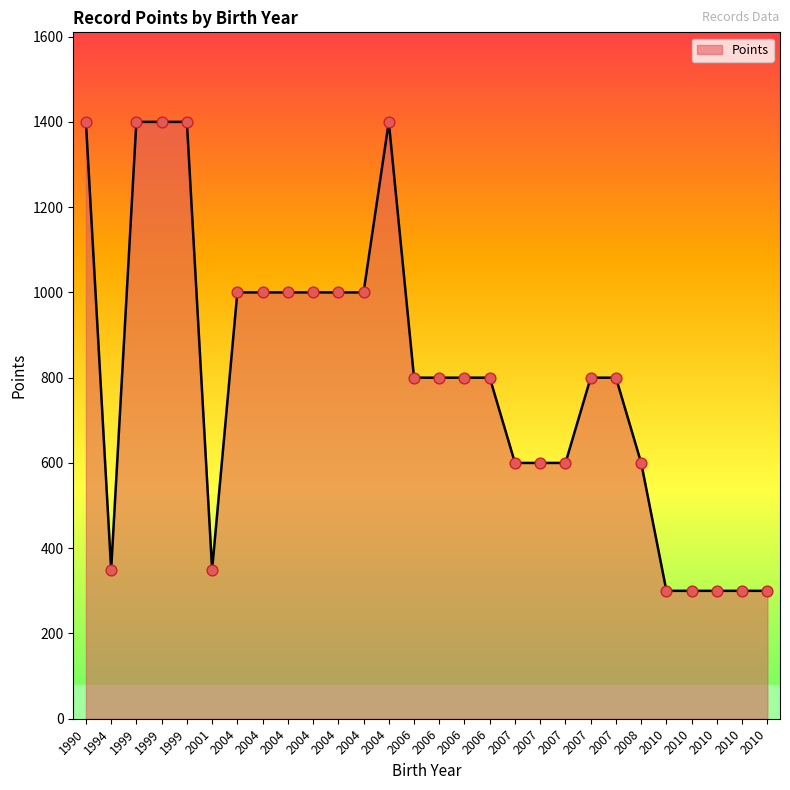

What is the ratio of the value at 2007 to the value at 2010?

2.7